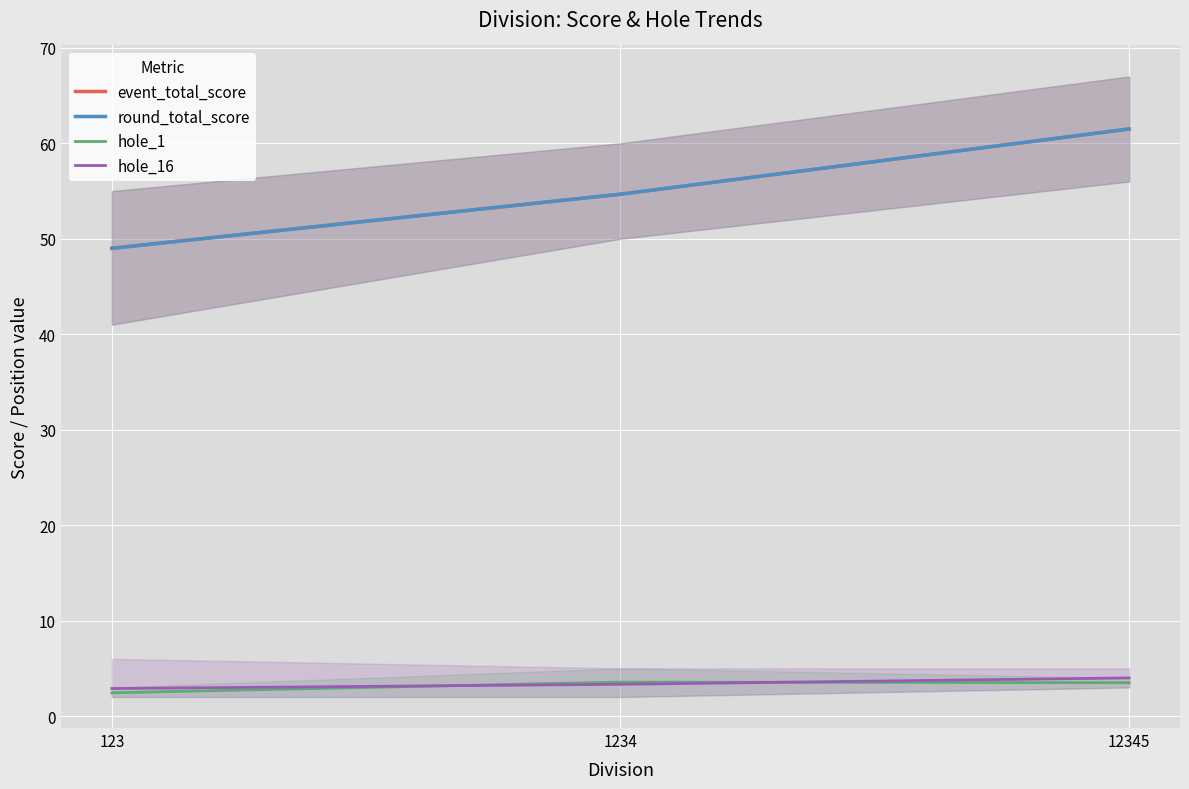

How many hole_16 values are between 2 and 4?

3